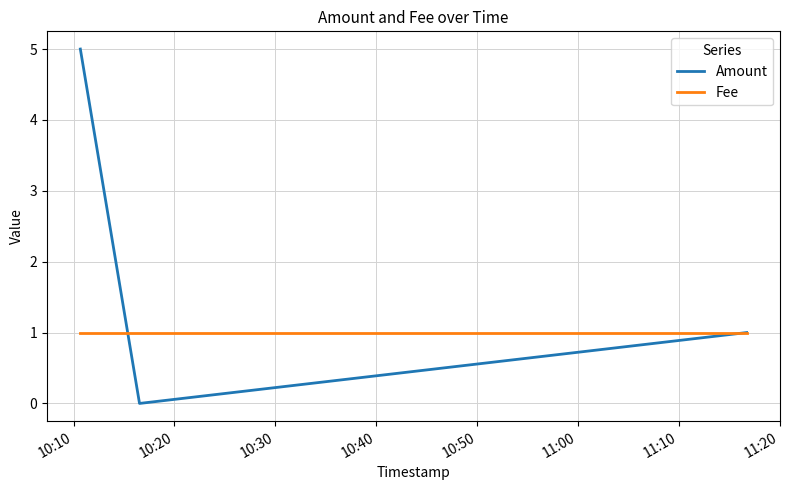

Rank the series by their average value, from lowest to highest.

Fee, Amount